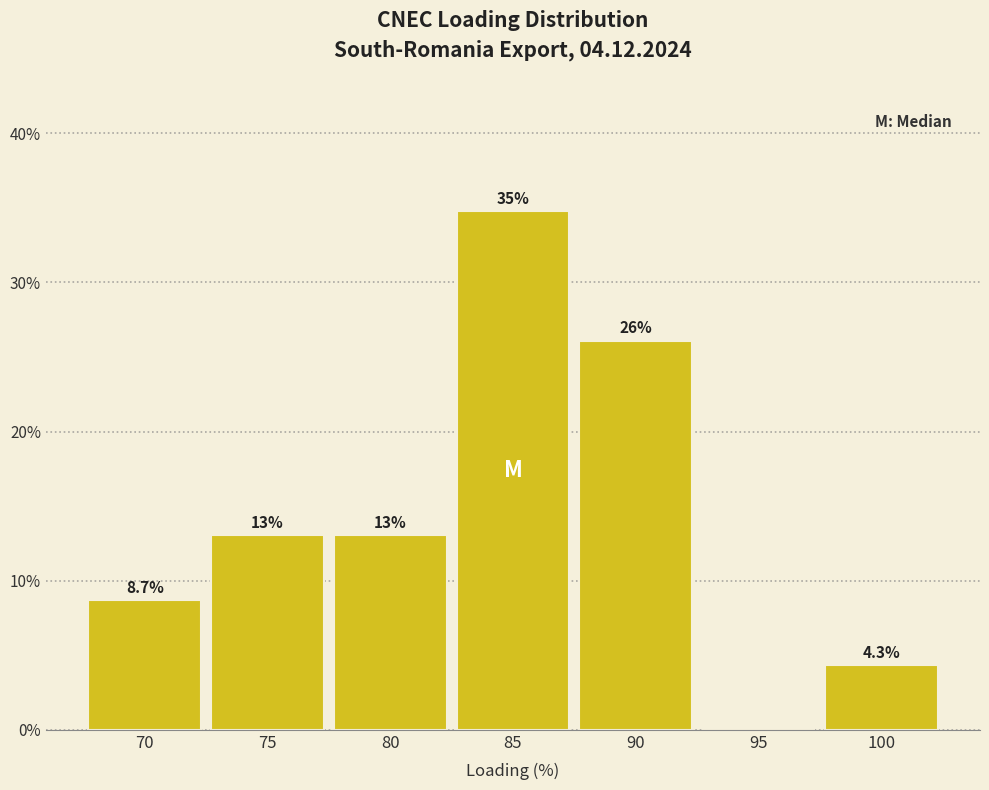

Reading right to left, list all the values displayed in this chart.

100=4.3	95=0.0	90=26.1	85=34.8	80=13.0	75=13.0	70=8.7